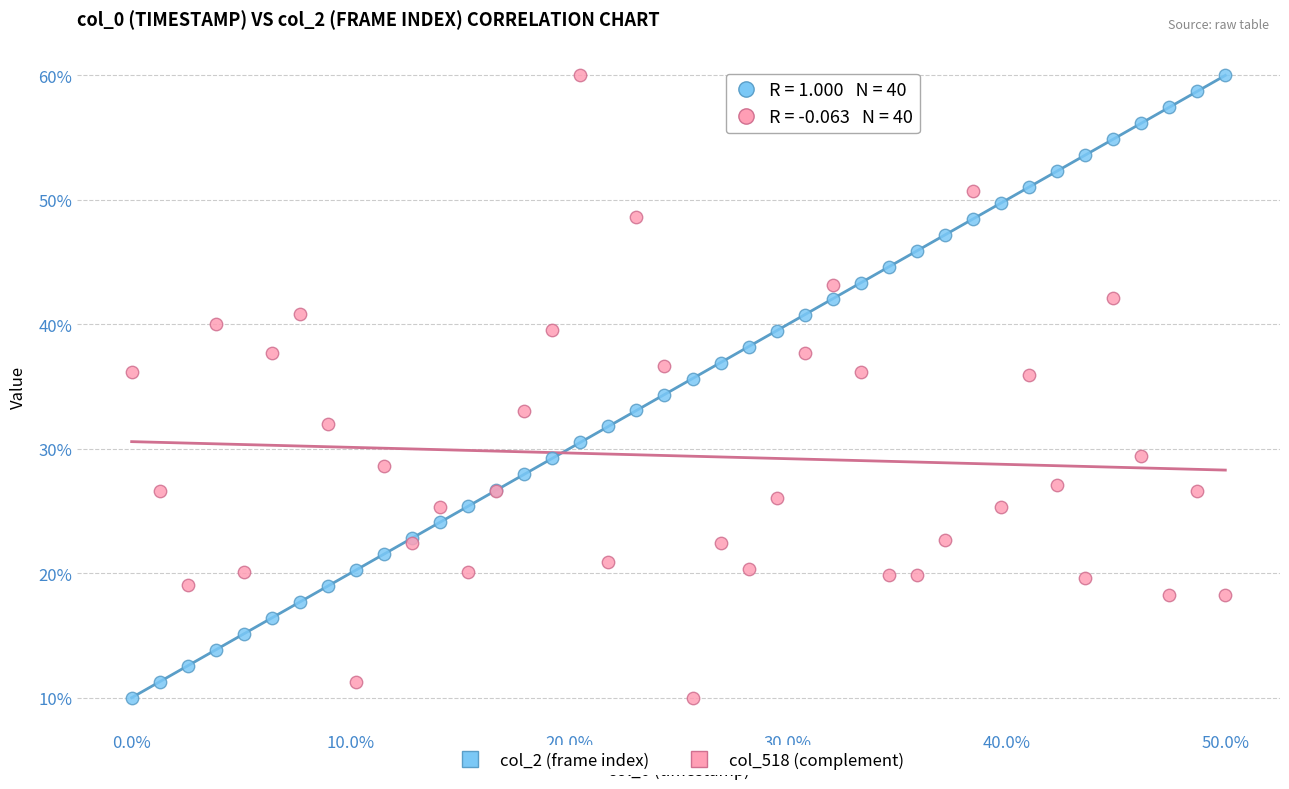

What are all the series names shown in the legend?

col_2 (frame index), col_518 (complement)